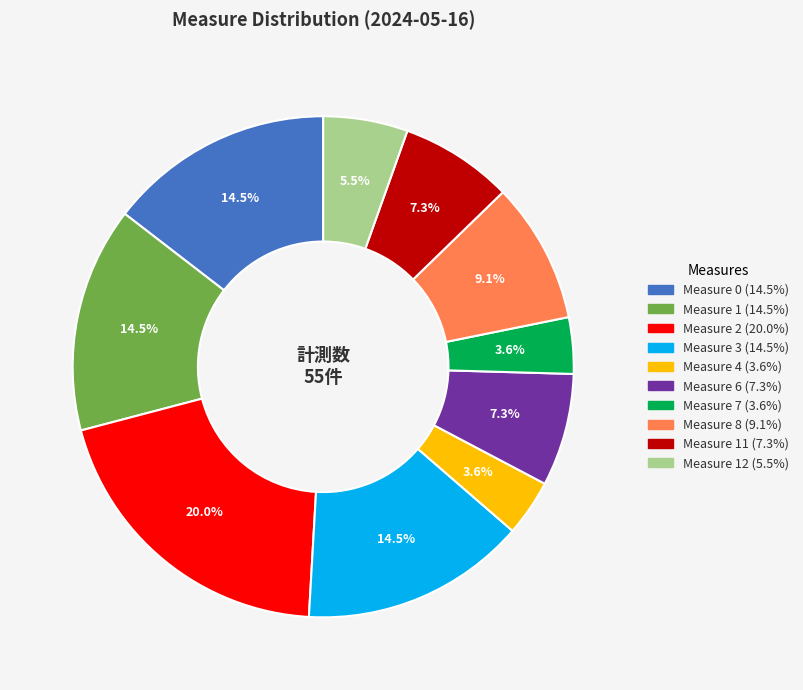

Is there a majority slice in this chart?

No